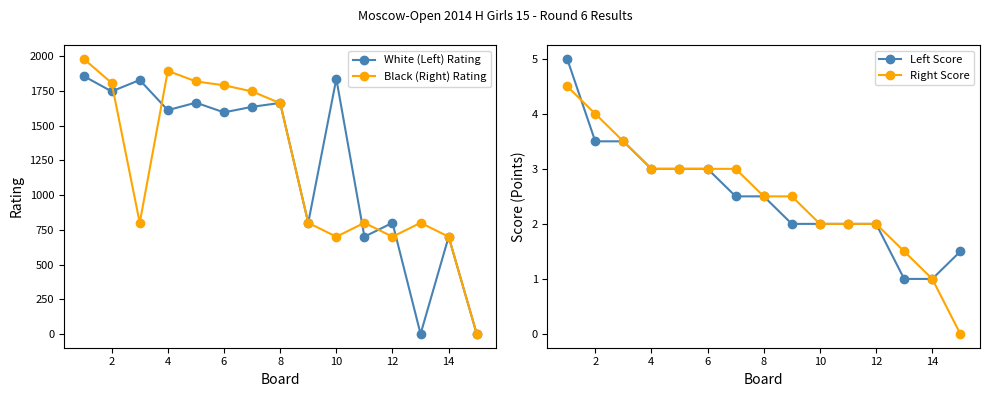

What is the total value across all series at 2?

3560.5